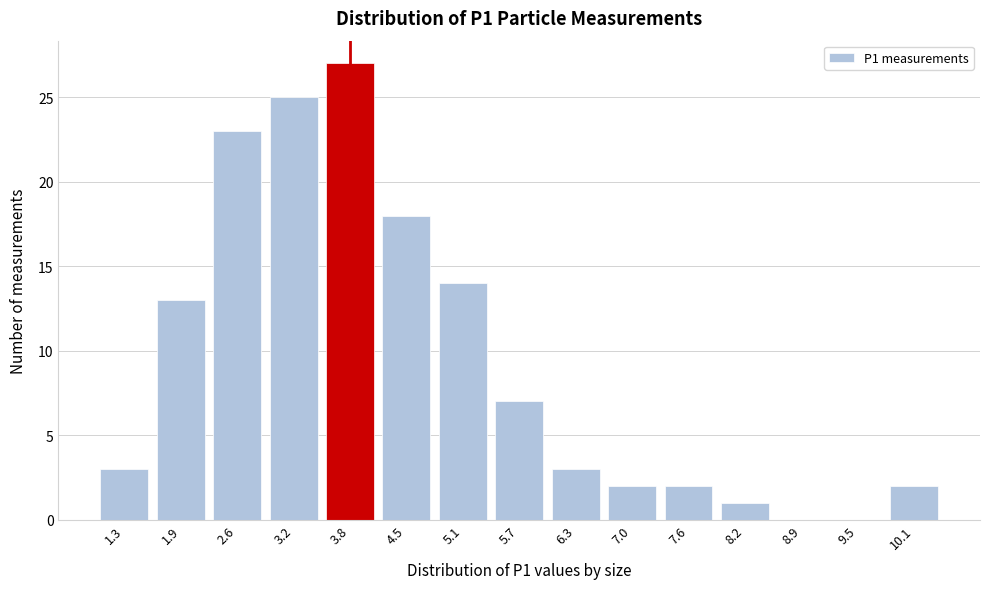

Reading left to right, list all the values displayed in this chart.

1.3=3	1.9=13	2.6=23	3.2=25	3.8=27	4.5=18	5.1=14	5.7=7	6.3=3	7.0=2	7.6=2	8.2=1	8.9=0	9.5=0	10.1=2